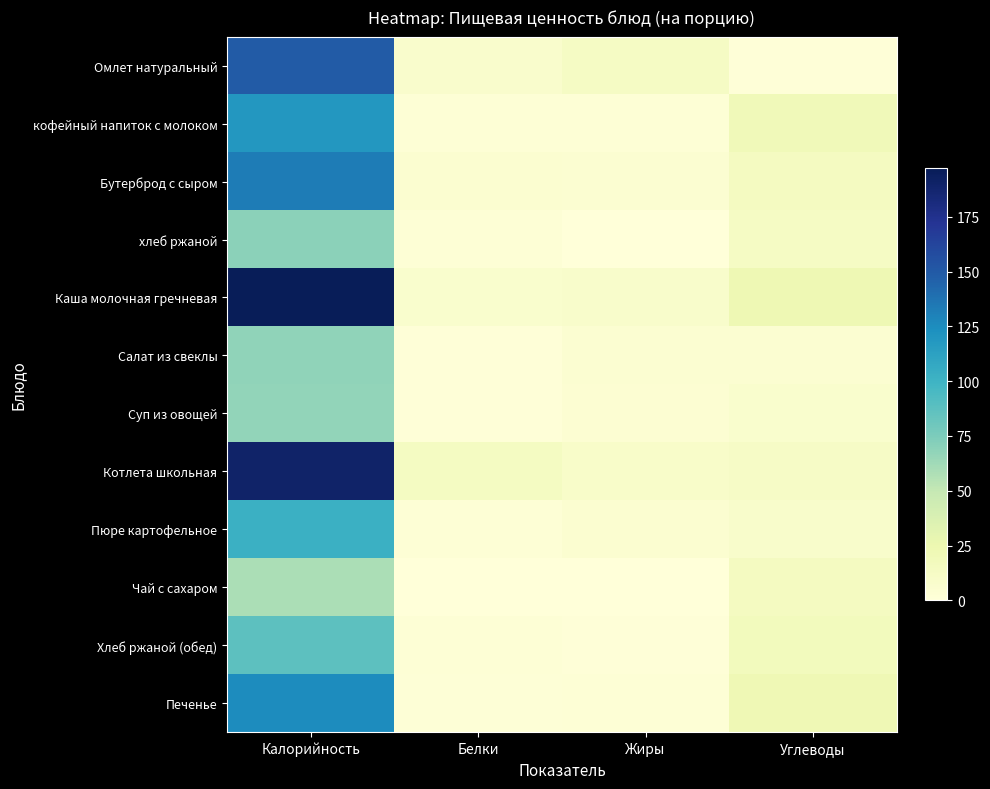

Reading left to right, list all the values displayed in this chart.

Омлет натуральный: Калорийность=149	Белки=8	Жиры=13	Углеводы=1
кофейный напиток с молоком: Калорийность=119	Белки=3	Жиры=3	Углеводы=20
Бутерброд с сыром: Калорийность=133	Белки=6	Жиры=5	Углеводы=15
хлеб ржаной: Калорийность=70	Белки=3	Жиры=0	Углеводы=13
Каша молочная гречневая: Калорийность=197	Белки=7	Жиры=9	Углеводы=23
Салат из свеклы: Калорийность=68	Белки=1	Жиры=5	Углеводы=5
Суп из овощей: Калорийность=67	Белки=1	Жиры=4	Углеводы=7
Котлета школьная: Калорийность=190	Белки=14	Жиры=10	Углеводы=12
Пюре картофельное: Калорийность=102	Белки=3	Жиры=6	Углеводы=9
Чай с сахаром: Калорийность=59	Белки=0	Жиры=0	Углеводы=15
Хлеб ржаной (обед): Калорийность=87	Белки=3	Жиры=1	Углеводы=17
Печенье: Калорийность=125	Белки=2	Жиры=3	Углеводы=22